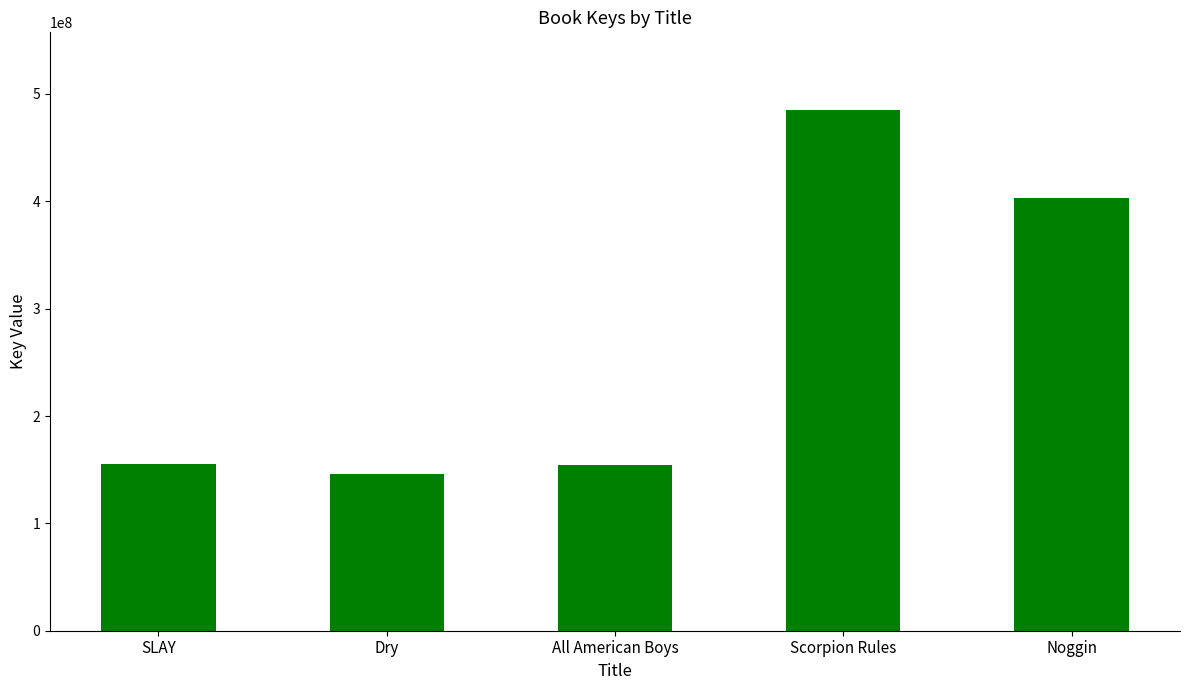

What value does the data have at SLAY, to the nearest 100?

155094100